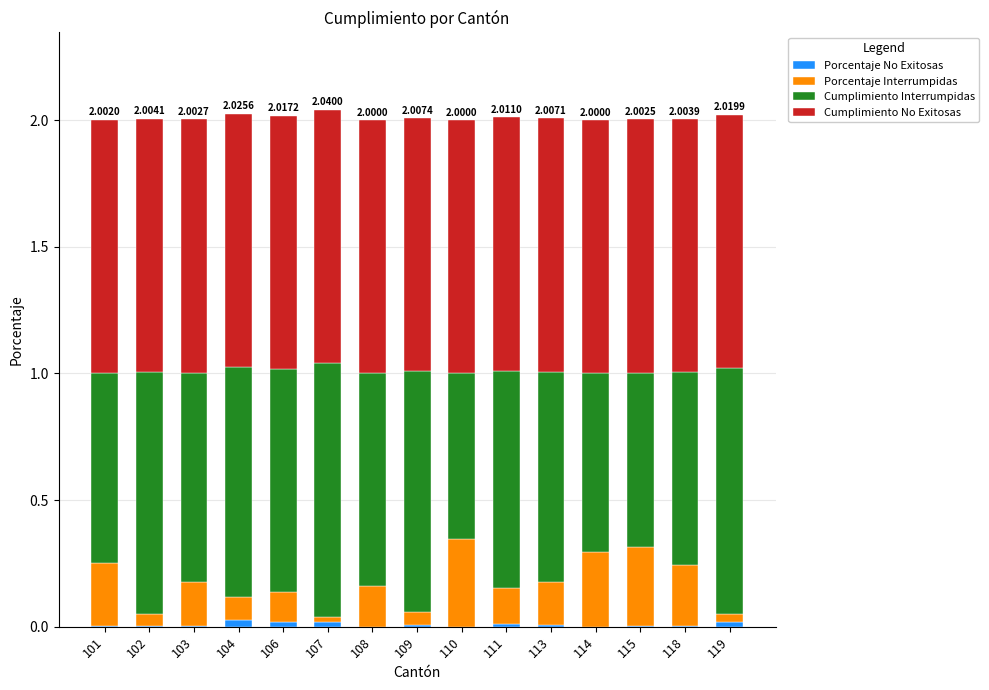

Count the number of data series in this chart.

4